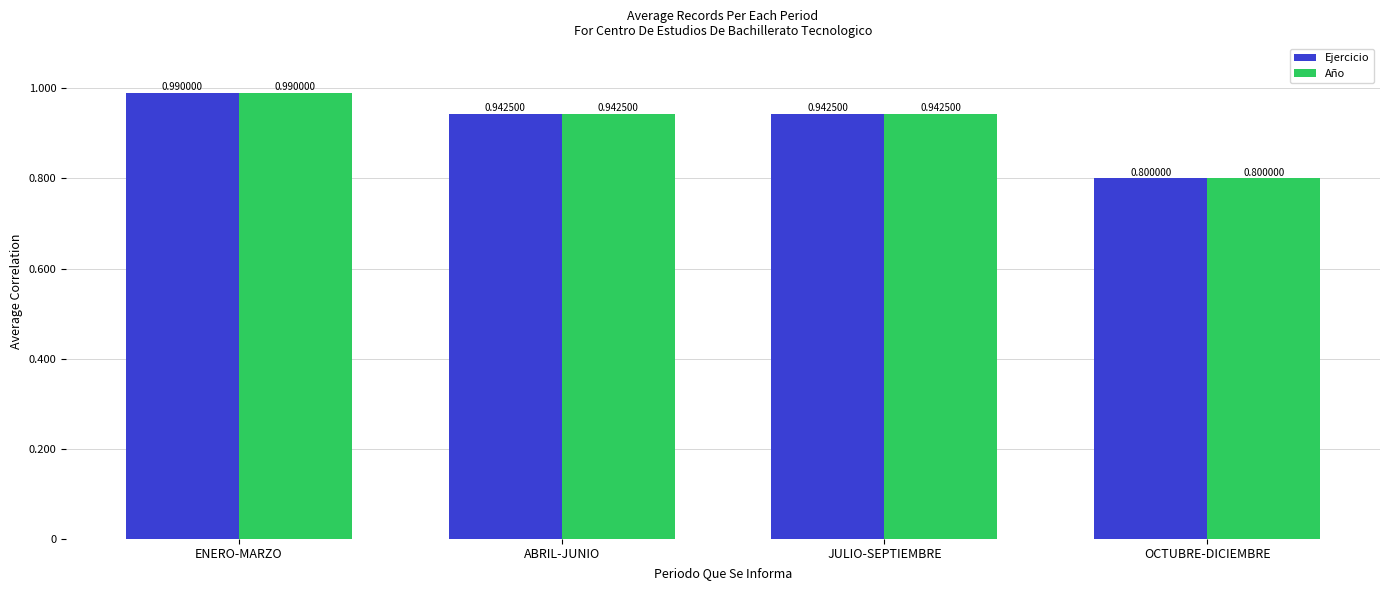

How many categories are shown in the chart?

4